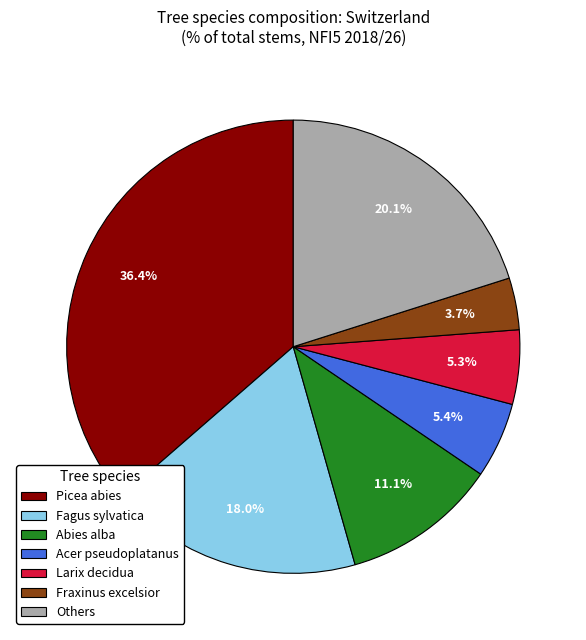

How many slices are in this pie chart?

7